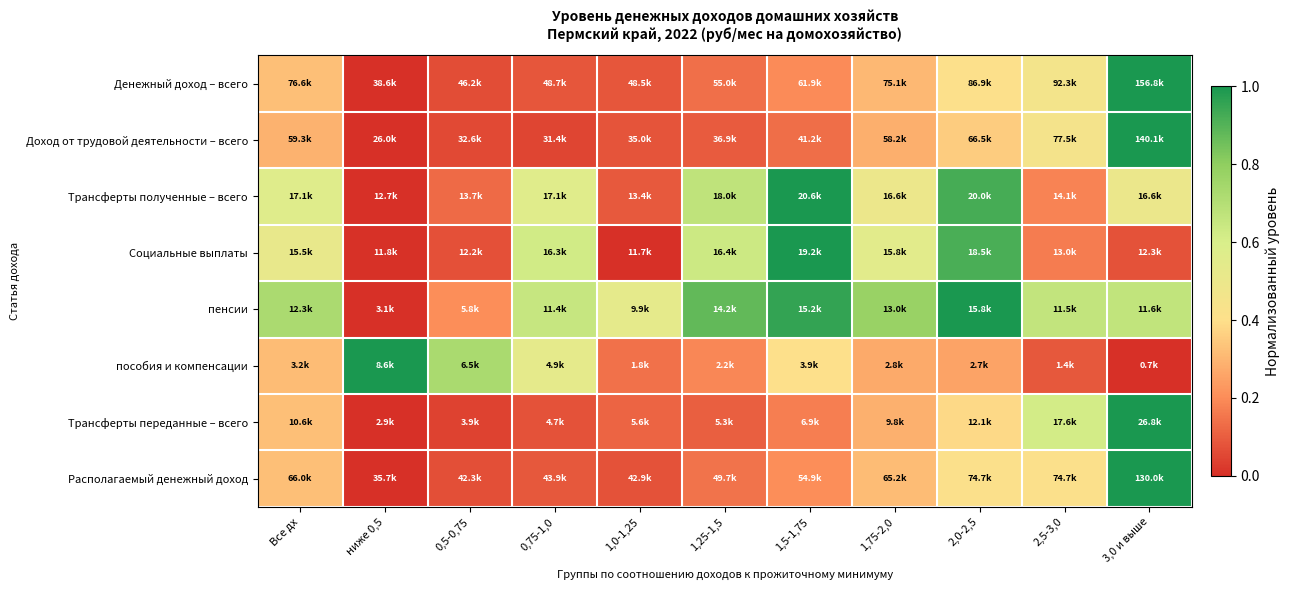

At 0,75-1,0, list the series in order from smallest to largest.

Доход от трудовой деятельности – всего, Трансферты переданные – всего, Денежный доход – всего, Располагаемый денежный доход, пособия и компенсации, Трансферты полученные – всего, Социальные выплаты, пенсии